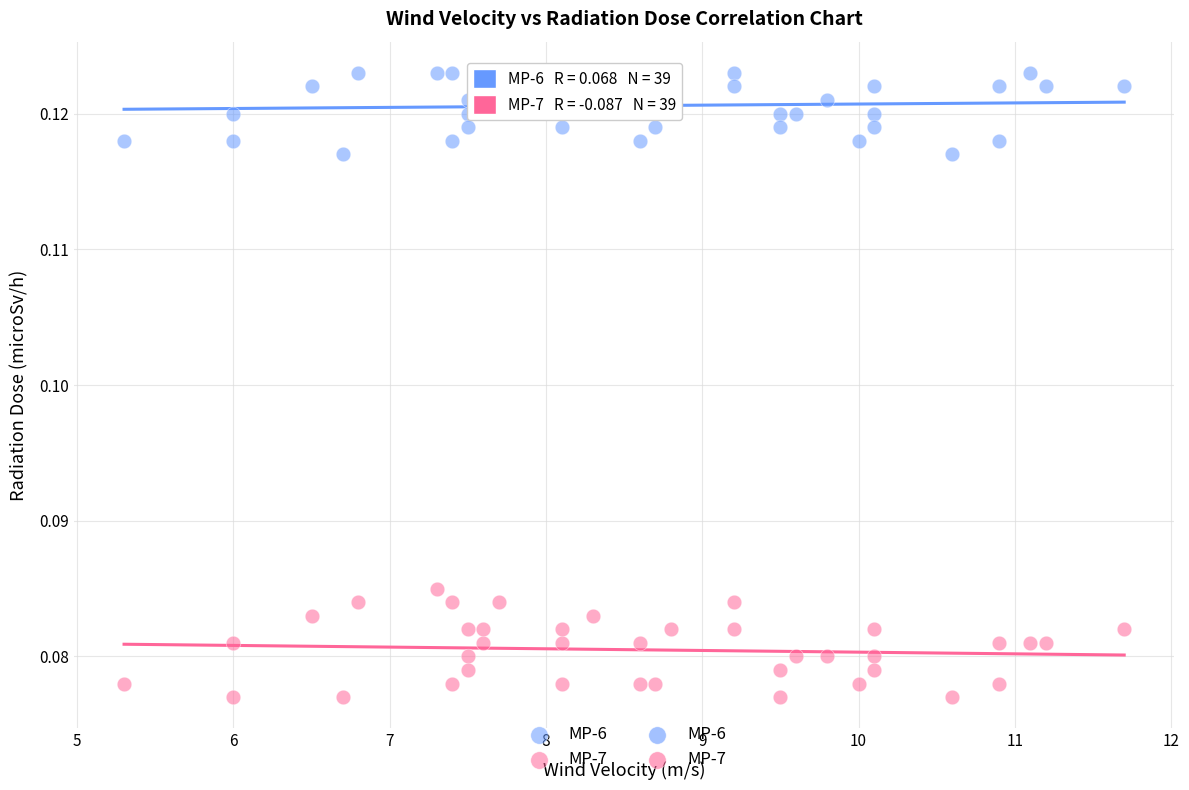

Which series contains the lowest Y value?

MP-7